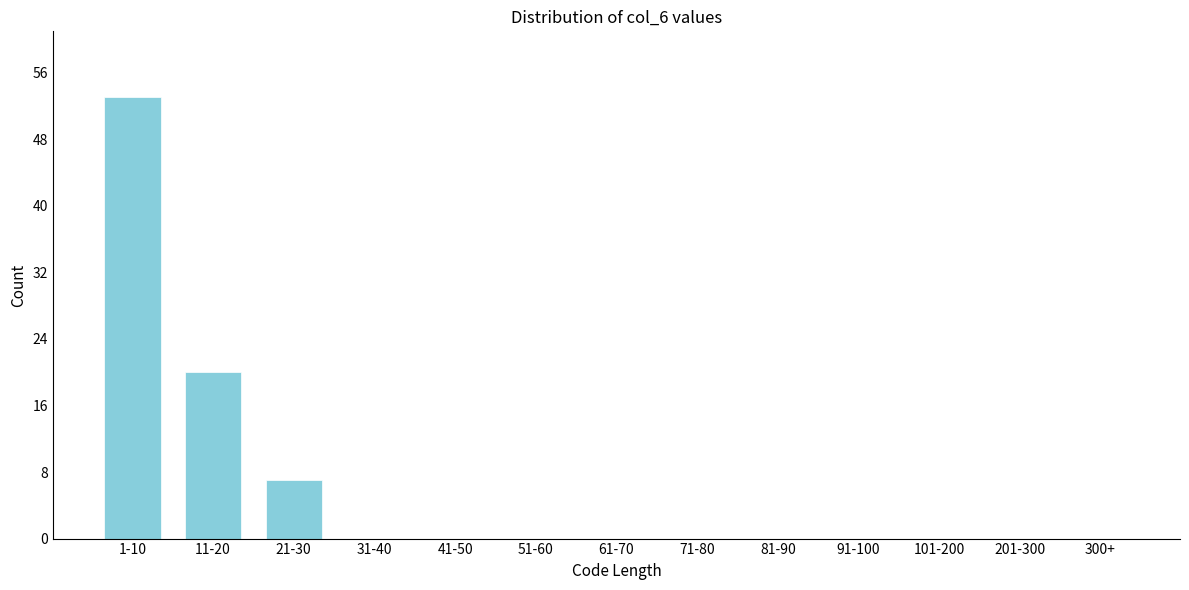

Reading left to right, transcribe all the data shown in this chart.

1-10=53	11-20=20	21-30=7	31-40=0	41-50=0	51-60=0	61-70=0	71-80=0	81-90=0	91-100=0	101-200=0	201-300=0	300+=0